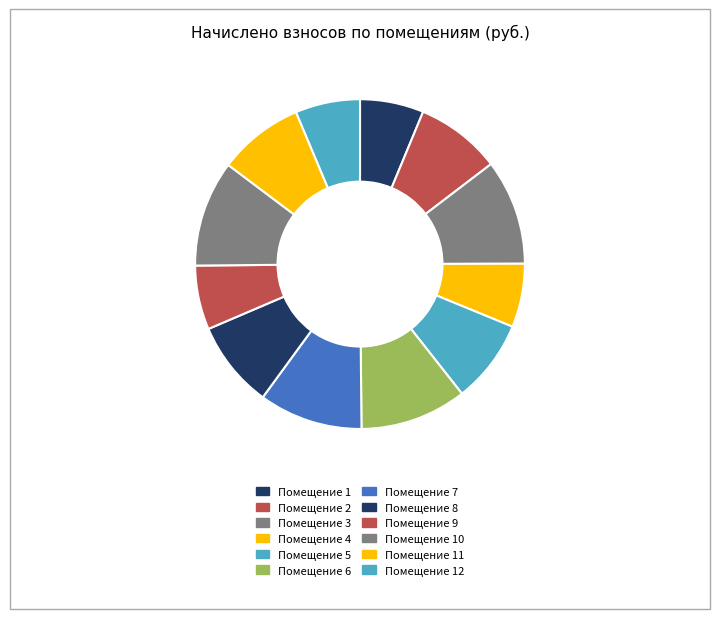

What is the smallest slice in the pie chart?

4